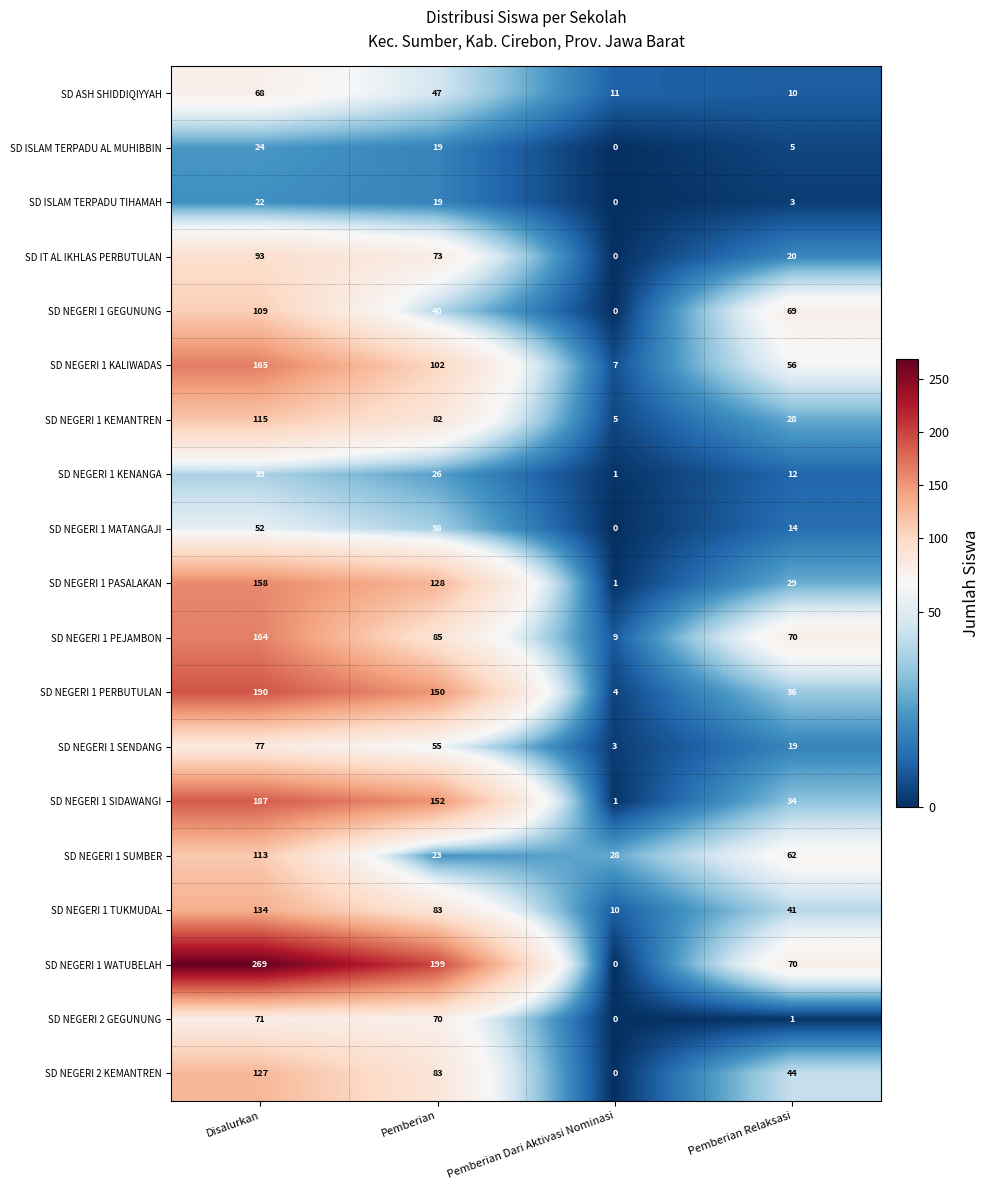

What is the greatest value displayed?

269